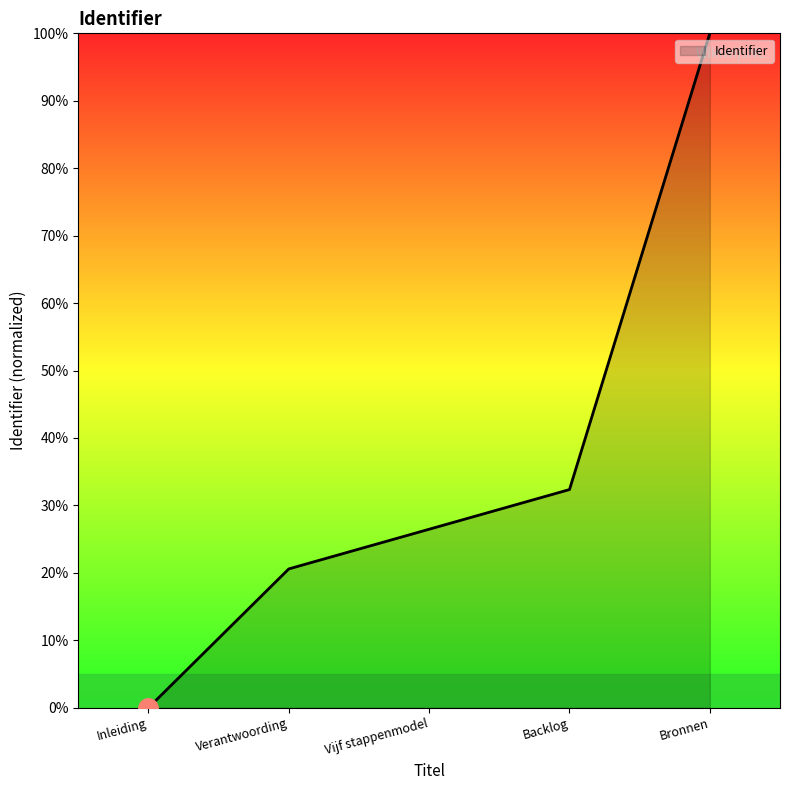

The value at Backlog is 17.9. True or false?

False